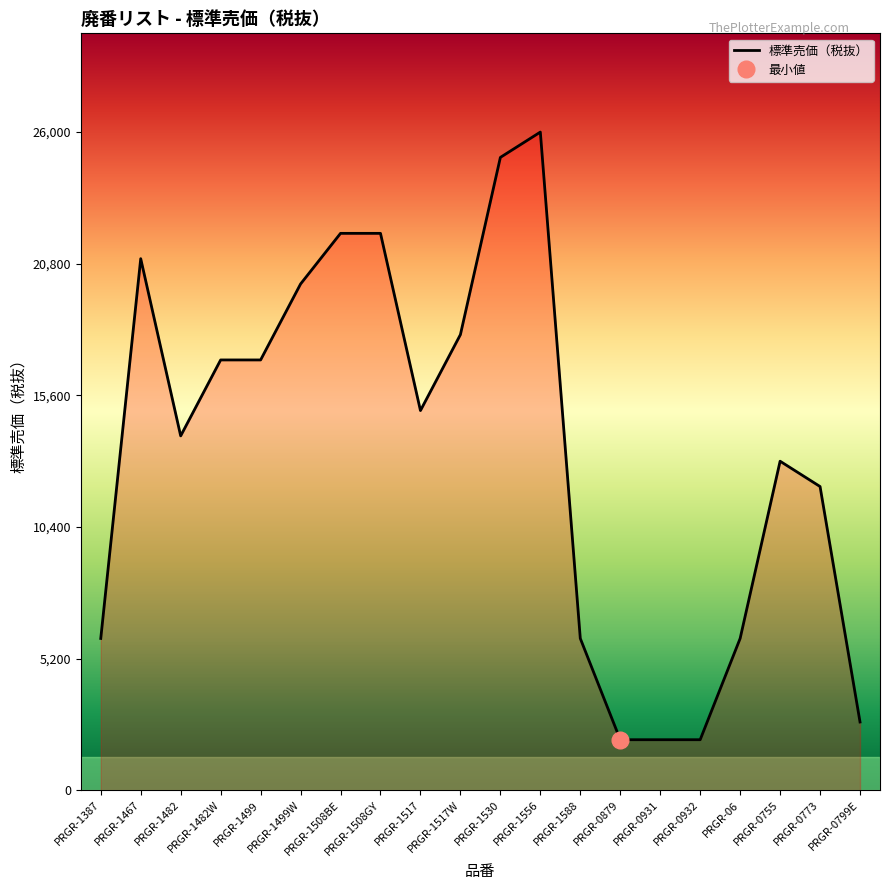

Reading left to right, transcribe all the data shown in this chart.

PRGR-1387=6000	PRGR-1467=21000	PRGR-1482=14000	PRGR-1482W=17000	PRGR-1499=17000	PRGR-1499W=20000	PRGR-1508BE=22000	PRGR-1508GY=22000	PRGR-1517=15000	PRGR-1517W=18000	PRGR-1530=25000	PRGR-1556=26000	PRGR-1588=6000	PRGR-0879=2000	PRGR-0931=2000	PRGR-0932=2000	PRGR-06=6000	PRGR-0755=13000	PRGR-0773=12000	PRGR-0799E=2700